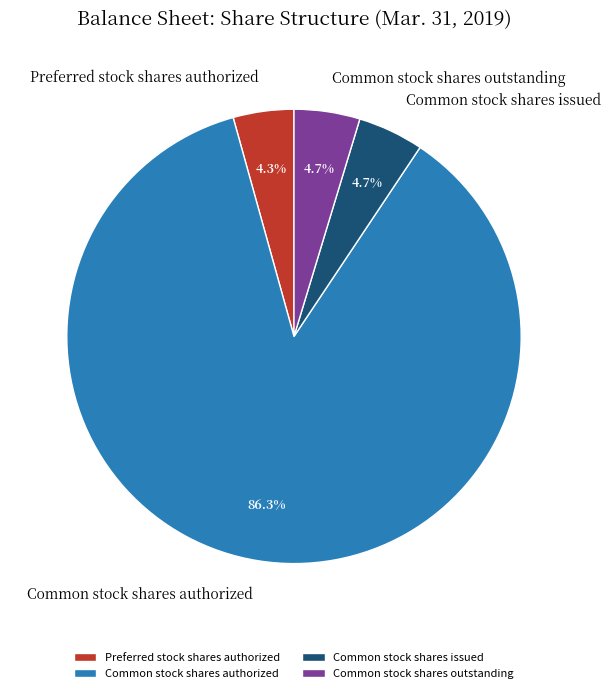

What is the largest slice in the pie chart?

Common stock shares authorized